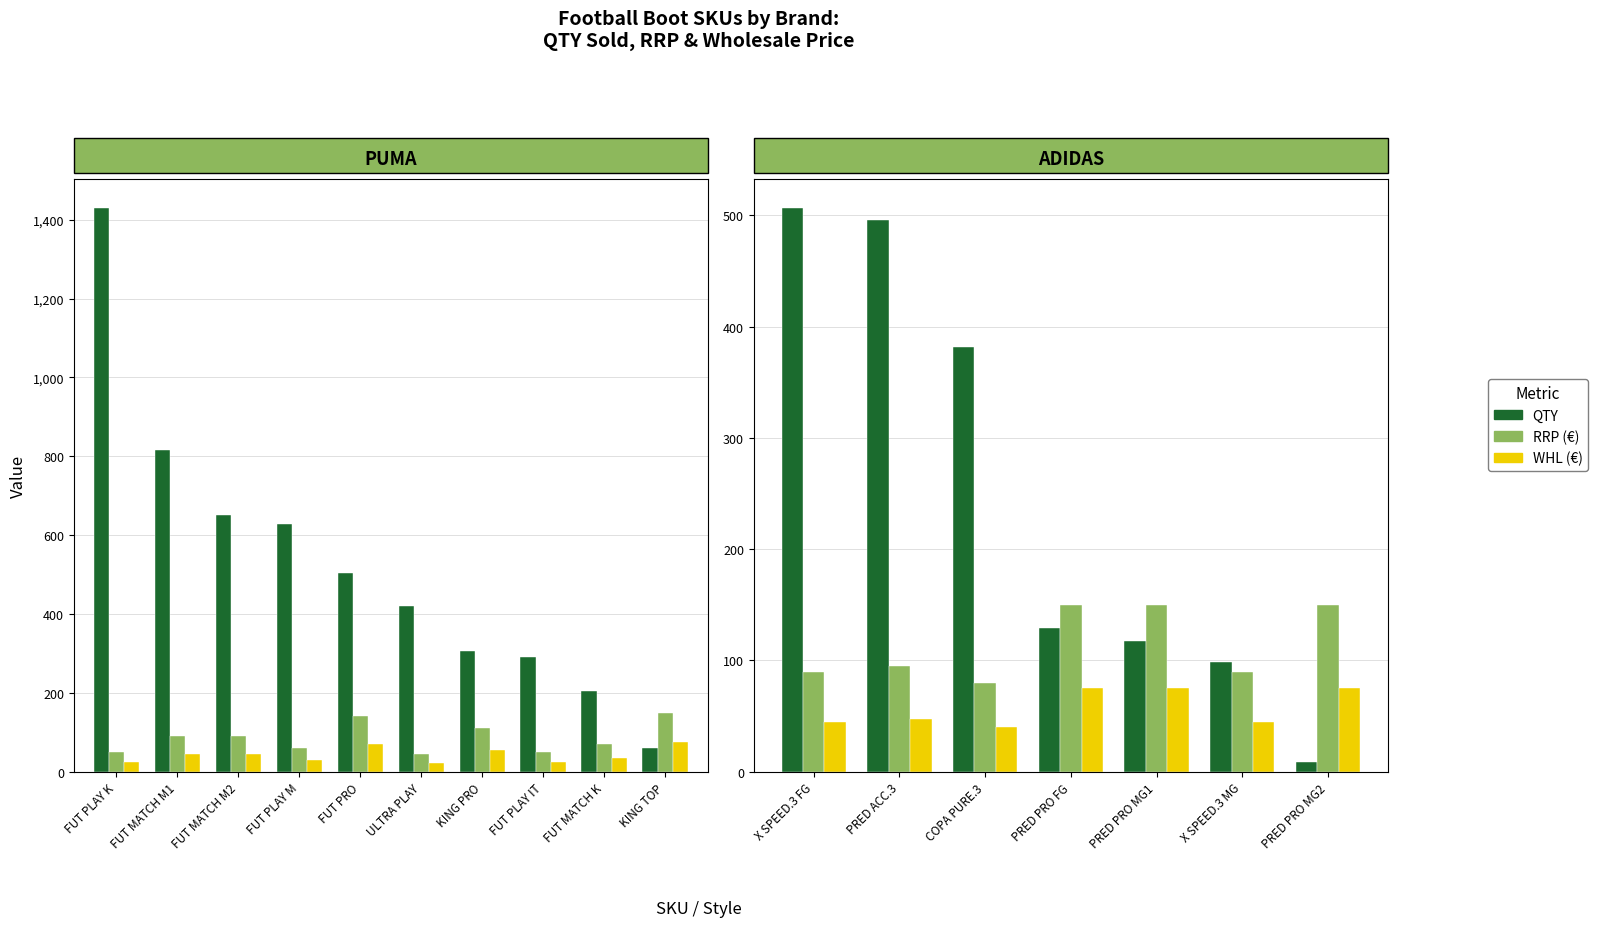

At how many categories does at least one series exceed 284?

3